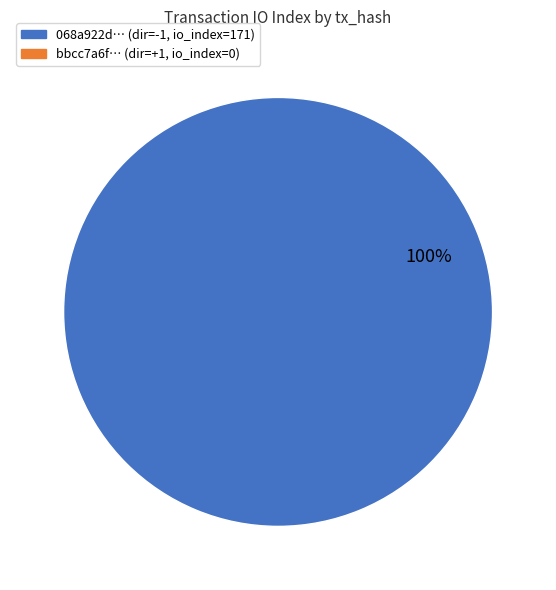

Does any single category account for the majority?

Yes